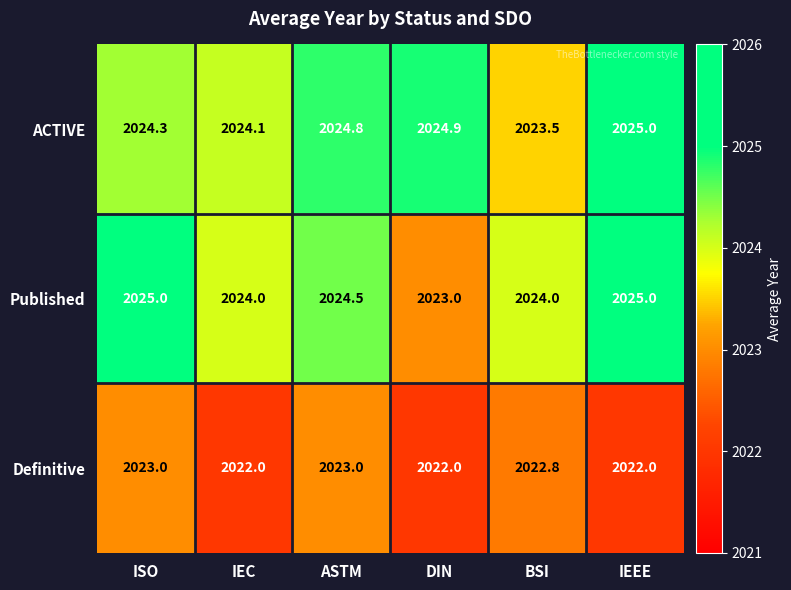

Reading left to right, transcribe all the data shown in this chart.

ACTIVE: 2024.3	2024.1	2024.8	2024.9	2023.5	2025.0
Published: 2025.0	2024.0	2024.5	2023.0	2024.0	2025.0
Definitive: 2023.0	2022.0	2023.0	2022.0	2022.8	2022.0